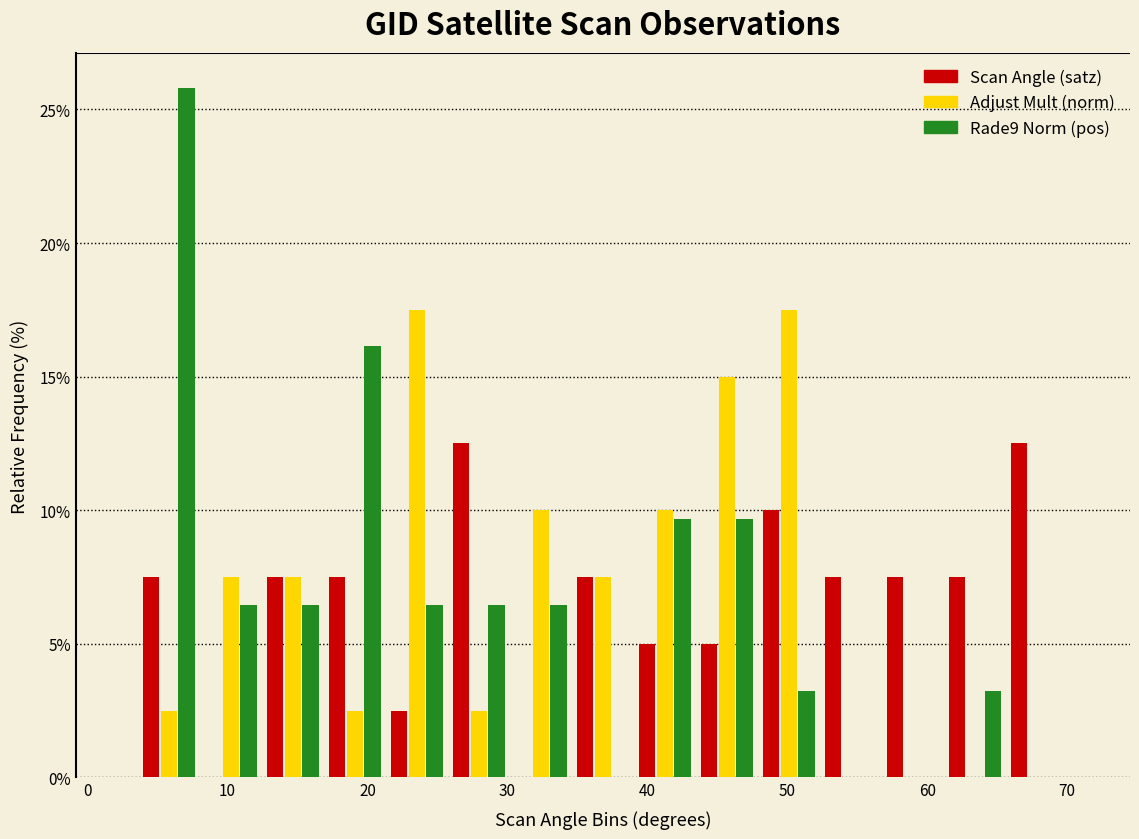

Reading left to right, transcribe this chart: for each range on the x-axis, give the height of each series' bar. Neither the bar edges nor the heights are printed on the chart, so give them approximately, as read against the axes.

4 to 8: Scan Angle (satz)=7.5	Adjust Mult (norm)=2.5	Rade9 Norm (pos)=26.0
8 to 12: Scan Angle (satz)=0	Adjust Mult (norm)=7.5	Rade9 Norm (pos)=6.5
12 to 17: Scan Angle (satz)=7.5	Adjust Mult (norm)=7.5	Rade9 Norm (pos)=6.5
17 to 21: Scan Angle (satz)=7.5	Adjust Mult (norm)=2.5	Rade9 Norm (pos)=16.0
21 to 26: Scan Angle (satz)=2.5	Adjust Mult (norm)=17.5	Rade9 Norm (pos)=6.5
26 to 30: Scan Angle (satz)=12.5	Adjust Mult (norm)=2.5	Rade9 Norm (pos)=6.5
30 to 35: Scan Angle (satz)=0	Adjust Mult (norm)=10.0	Rade9 Norm (pos)=6.5
35 to 39: Scan Angle (satz)=7.5	Adjust Mult (norm)=7.5	Rade9 Norm (pos)=0
39 to 43: Scan Angle (satz)=5.0	Adjust Mult (norm)=10.0	Rade9 Norm (pos)=9.5
43 to 48: Scan Angle (satz)=5.0	Adjust Mult (norm)=15.0	Rade9 Norm (pos)=9.5
48 to 52: Scan Angle (satz)=10.0	Adjust Mult (norm)=17.5	Rade9 Norm (pos)=3.0
52 to 57: Scan Angle (satz)=7.5	Adjust Mult (norm)=0	Rade9 Norm (pos)=0
57 to 61: Scan Angle (satz)=7.5	Adjust Mult (norm)=0	Rade9 Norm (pos)=0
61 to 66: Scan Angle (satz)=7.5	Adjust Mult (norm)=0	Rade9 Norm (pos)=3.0
66 to 70: Scan Angle (satz)=12.5	Adjust Mult (norm)=0	Rade9 Norm (pos)=0